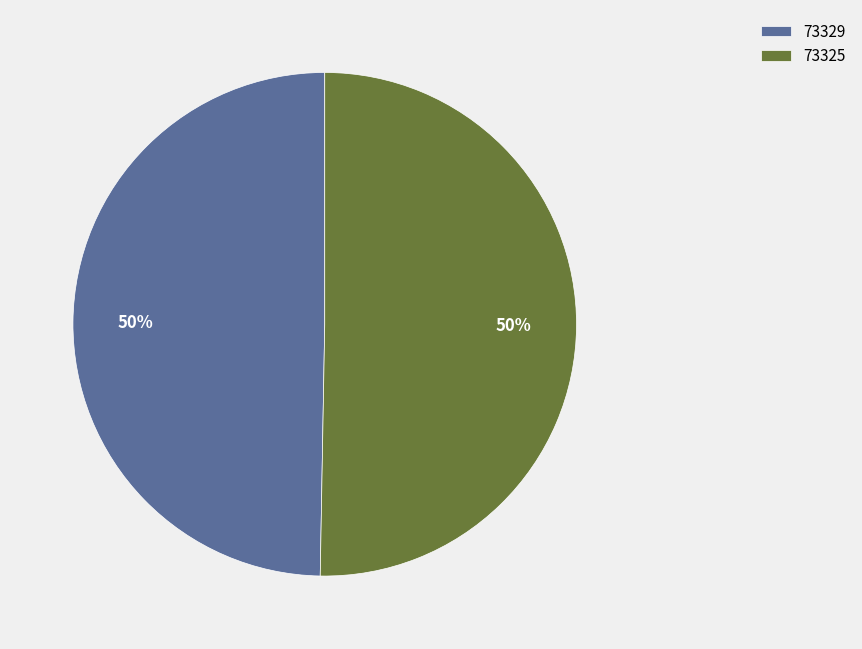

What is the smallest slice in the pie chart?

73329